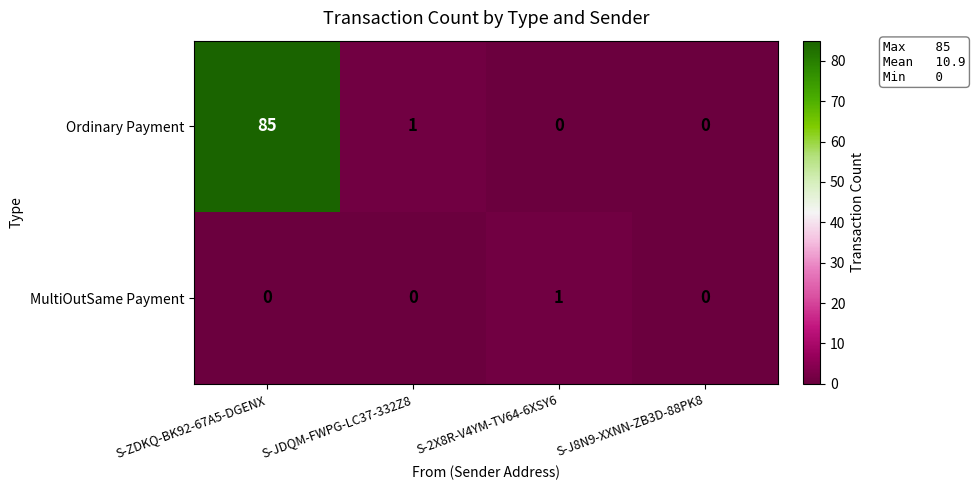

Reading left to right, extract all data points from this chart.

Ordinary Payment: 85	1	0	0
MultiOutSame Payment: 0	0	1	0